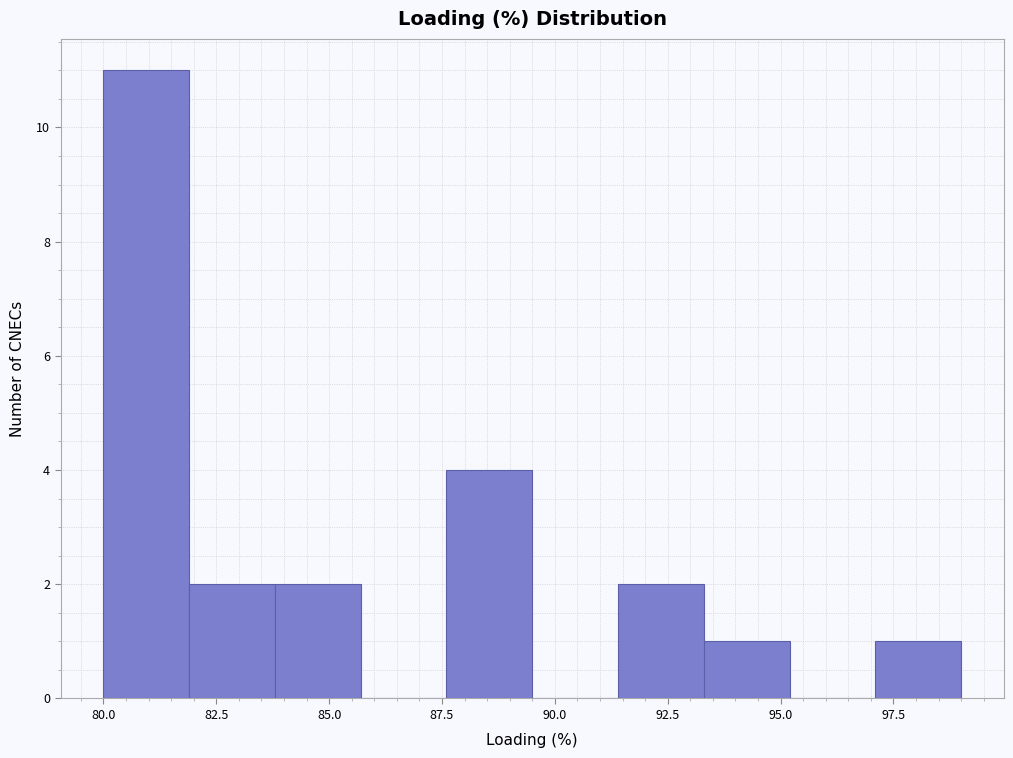

Around what value on the x-axis is the tallest bar? Give the approximate position of its centre, as read against the axis.

81.0